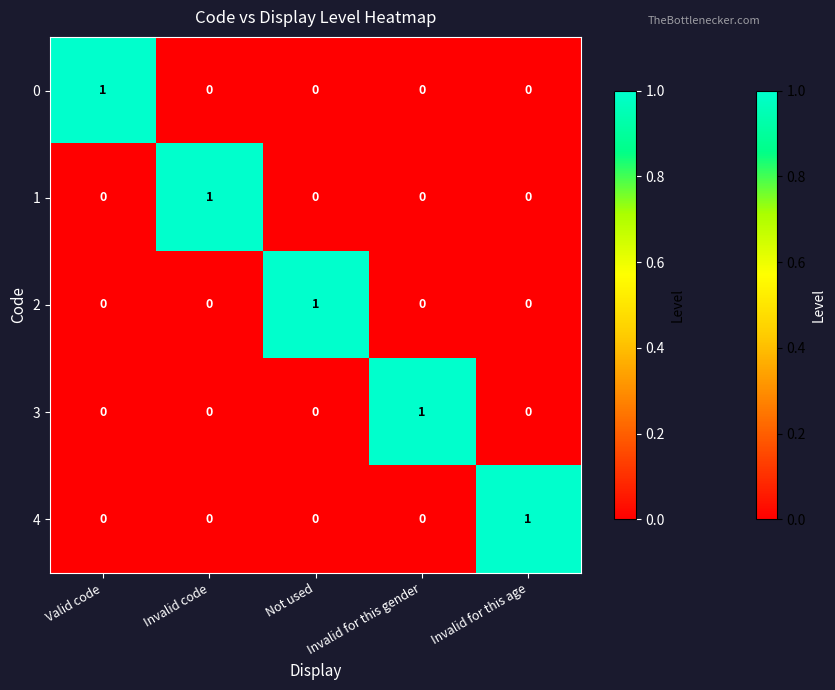

The 2 series shows 0 at Invalid for this age. True or false?

True